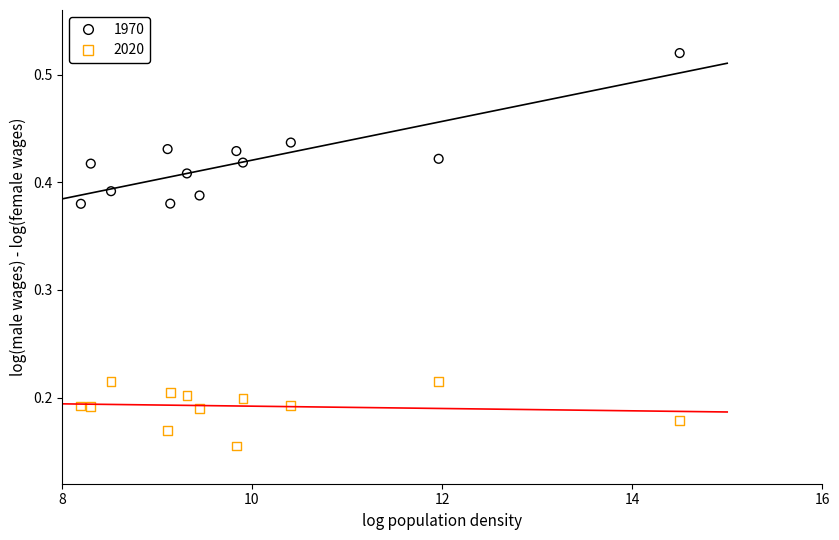

Which series reaches the maximum Y coordinate?

1970